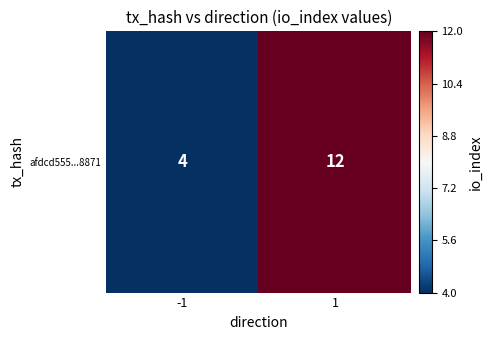

Reading left to right, transcribe all the data shown in this chart.

4	12